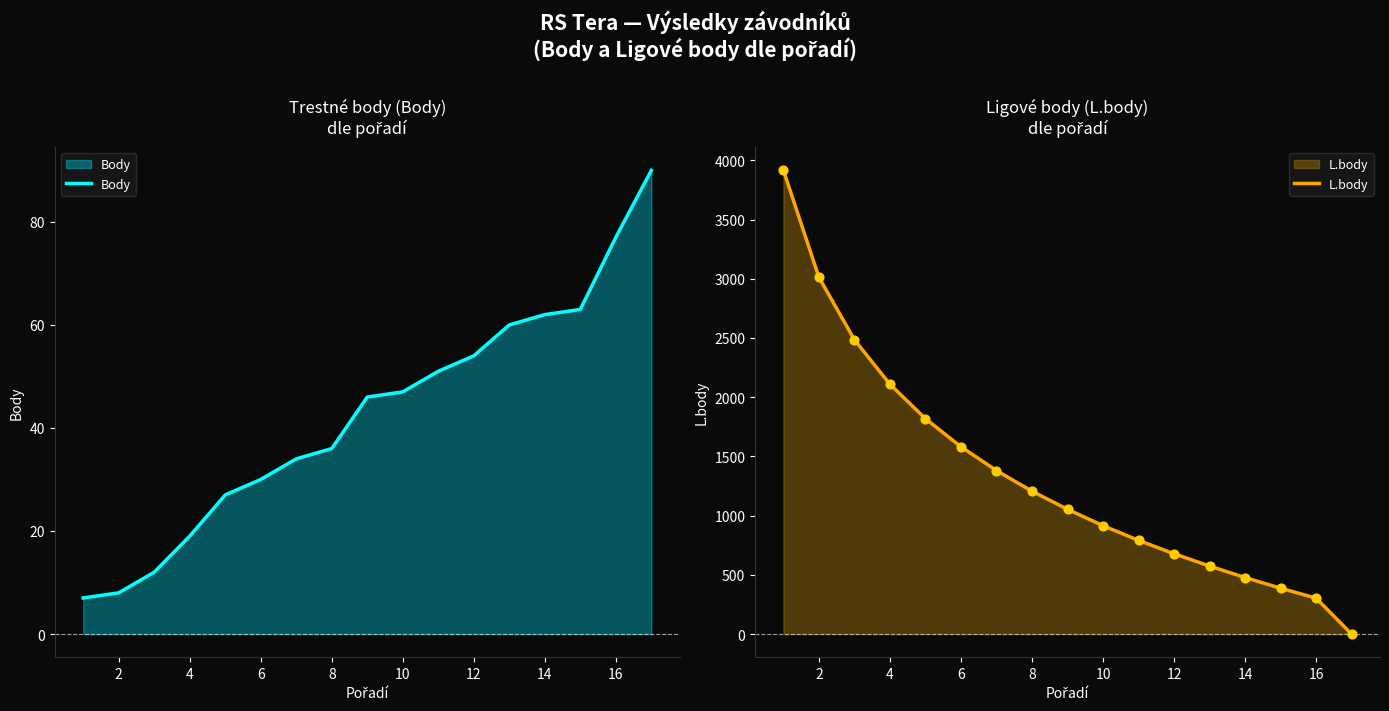

What is the highest value of the Body series?

90